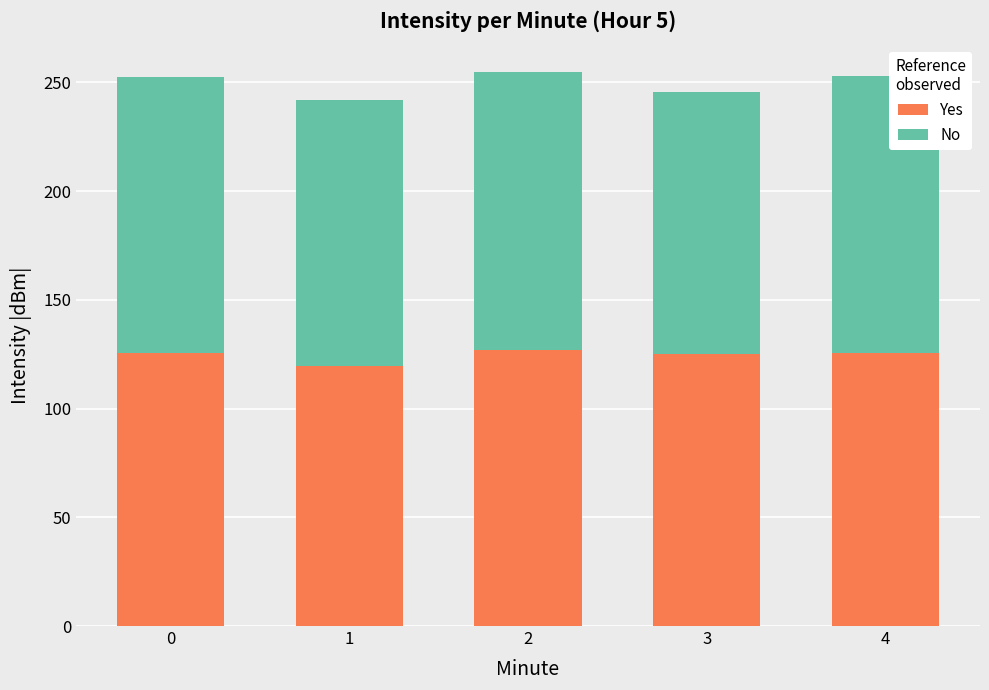

Are the bars grouped side by side (vs. stacked)?

No